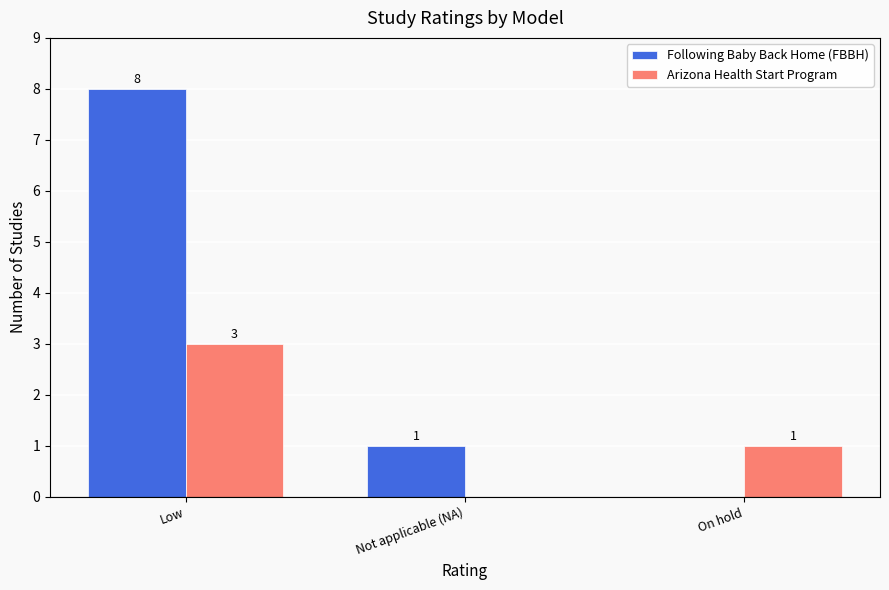

Between Low and On hold, which series saw the biggest shift?

Following Baby Back Home (FBBH)